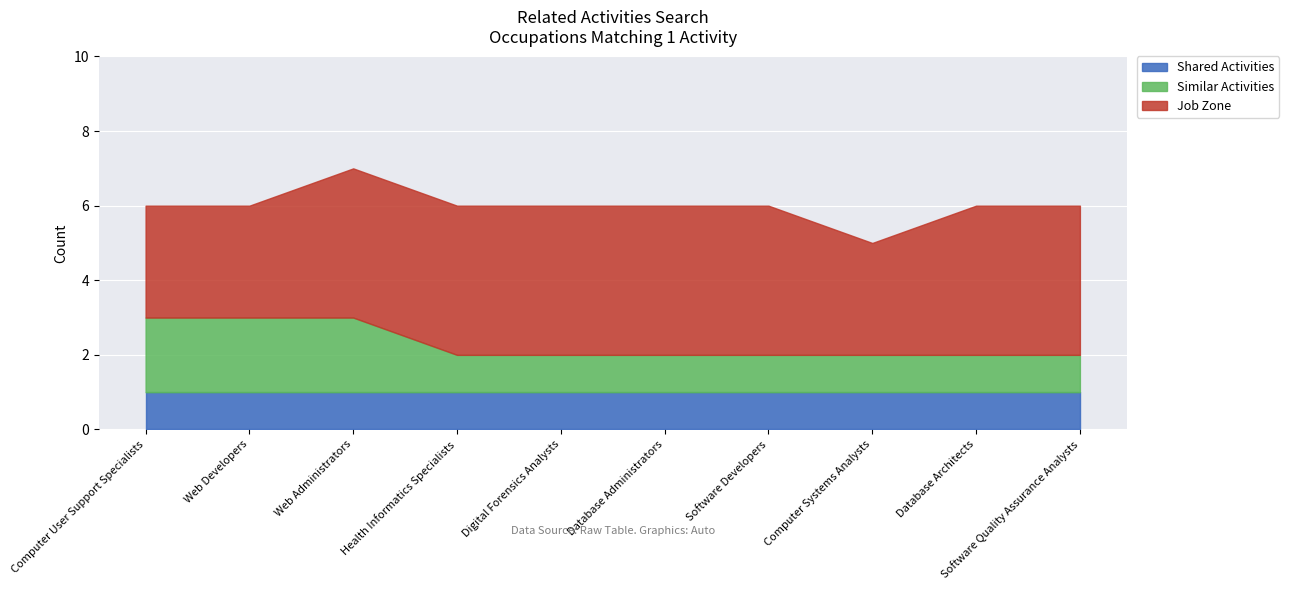

Reading left to right, extract all data points from this chart.

Shared Activities: Computer User Support Specialists=1	Web Developers=1	Web Administrators=1	Health Informatics Specialists=1	Digital Forensics Analysts=1	Database Administrators=1	Software Developers=1	Computer Systems Analysts=1	Database Architects=1	Software Quality Assurance Analysts=1
Similar Activities: Computer User Support Specialists=2	Web Developers=2	Web Administrators=2	Health Informatics Specialists=1	Digital Forensics Analysts=1	Database Administrators=1	Software Developers=1	Computer Systems Analysts=1	Database Architects=1	Software Quality Assurance Analysts=1
Job Zone: Computer User Support Specialists=3	Web Developers=3	Web Administrators=4	Health Informatics Specialists=4	Digital Forensics Analysts=4	Database Administrators=4	Software Developers=4	Computer Systems Analysts=3	Database Architects=4	Software Quality Assurance Analysts=4